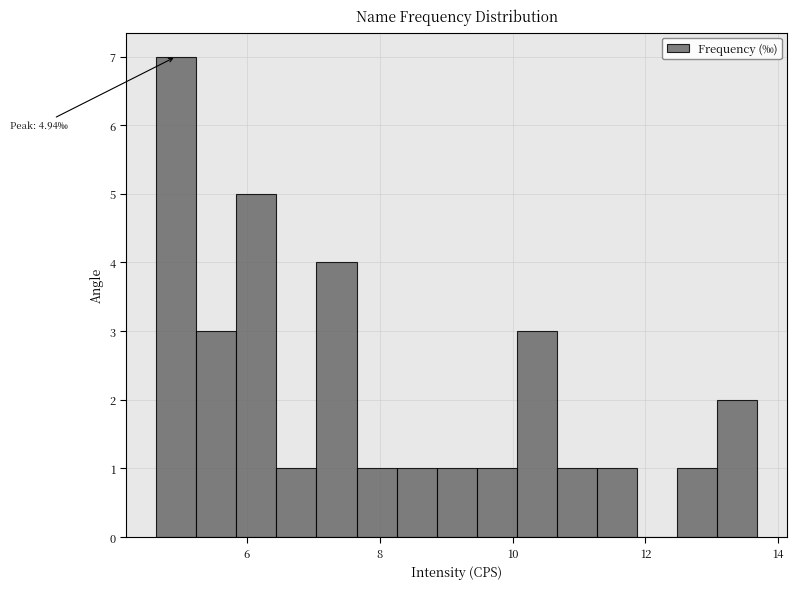

Read against the x-axis, roughly where is the centre of the tallest bar?

5.0